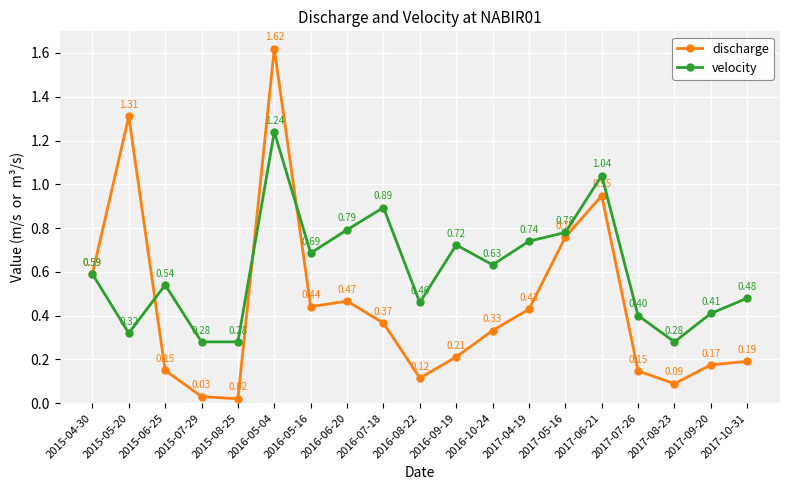

At which category is the sum across all series the highest?

2016-05-04